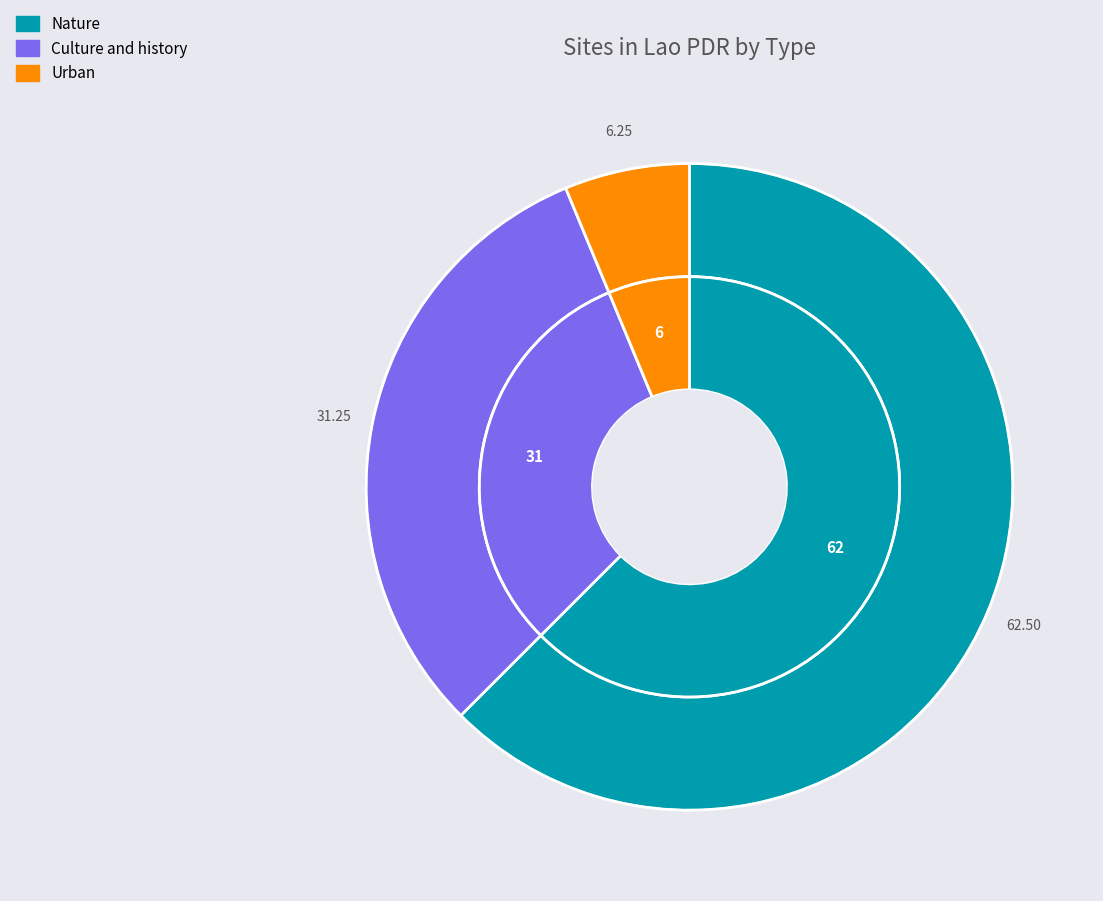

Does Nature represent more than half of the total?

Yes